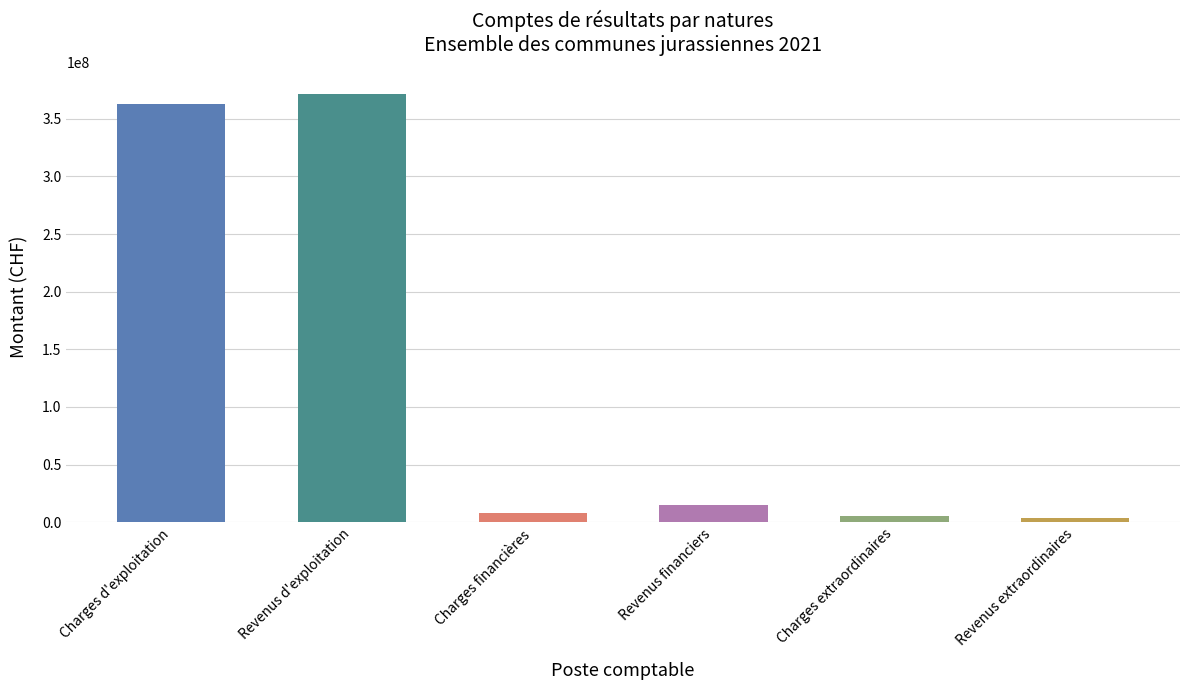

What is the sum of the values at Revenus financiers and Revenus extraordinaires?

18278505.1